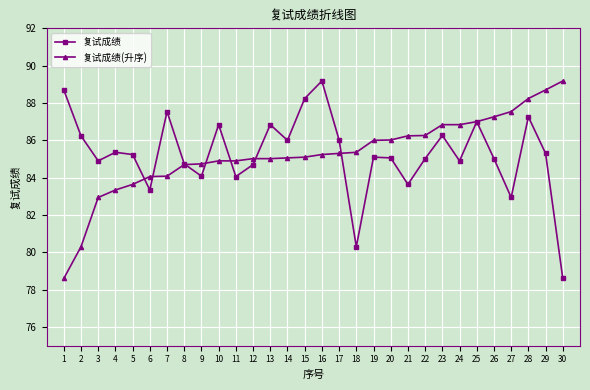

What is the minimum value shown in the chart?

78.6